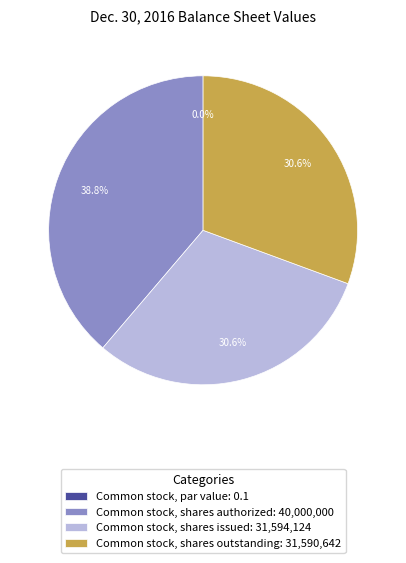

Between Common stock, shares outstanding and Common stock, shares authorized, which is larger?

Common stock, shares authorized